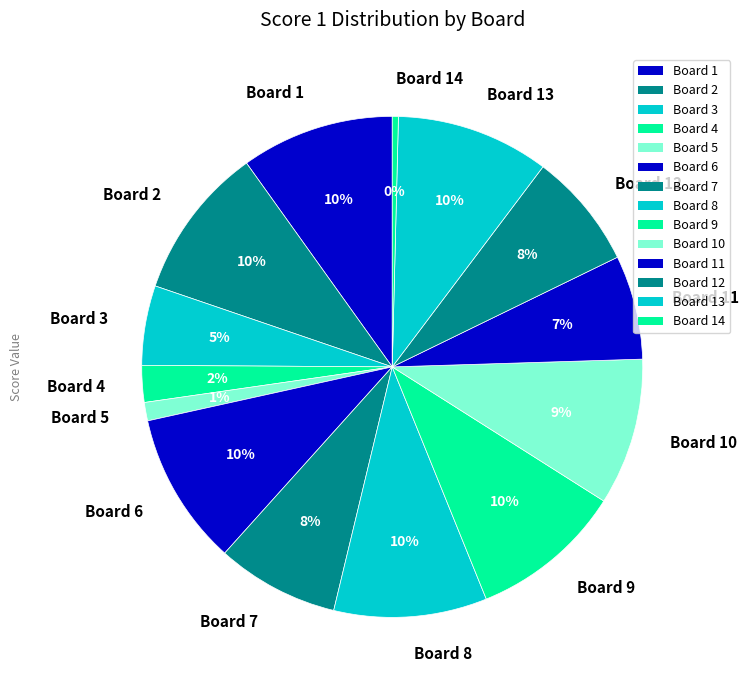

What percentage is the Board 6 slice, to the nearest percent?

10%